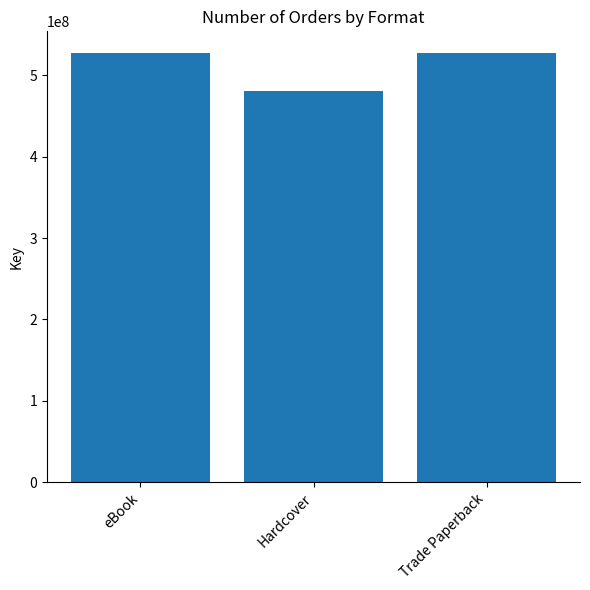

Count the values in the range 480243304 to 527744286.

3